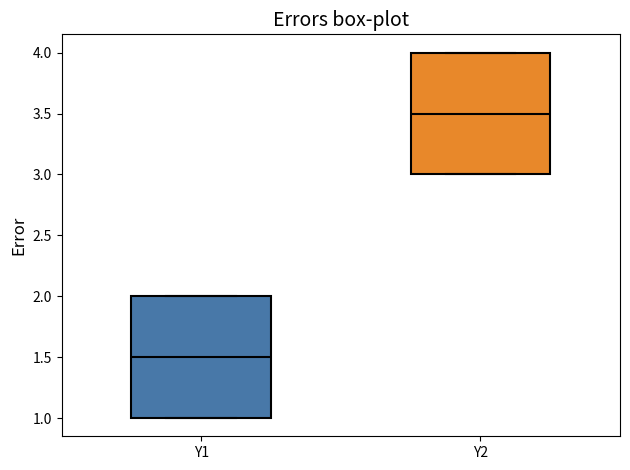

Reading left to right, transcribe this box plot: for each box, give where its median line is, the range the box spans, and where its two whiskers end, as read against the y-axis. The values are not printed on the chart, so give them approximately, as read against the axis.

Y1: median 1.5, box 1.0 to 2.0, whiskers 1.0 to 2.0
Y2: median 3.5, box 3.0 to 4.0, whiskers 3.0 to 4.0